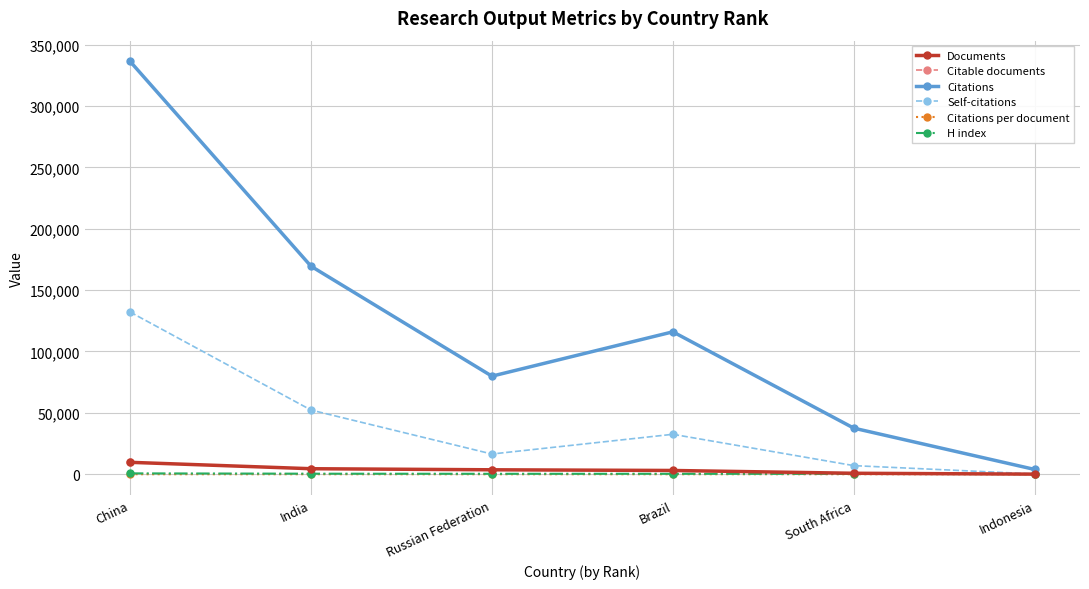

At which category is the sum across all series the highest?

China